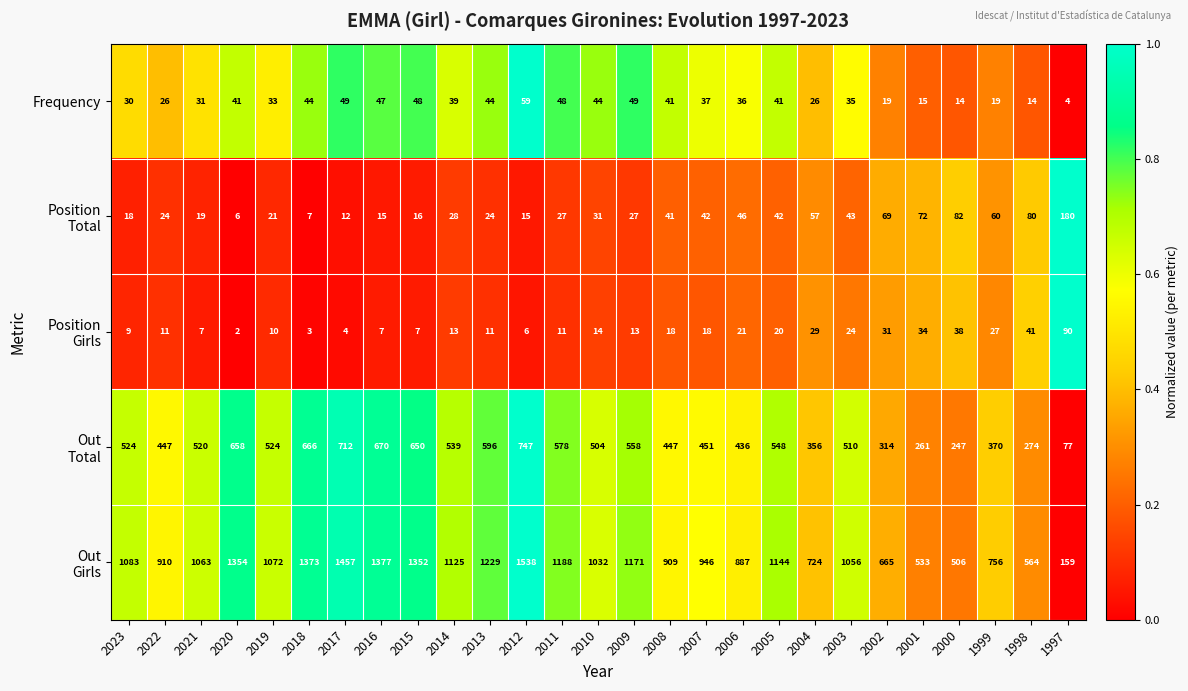

What is the maximum value shown in the chart?

1538